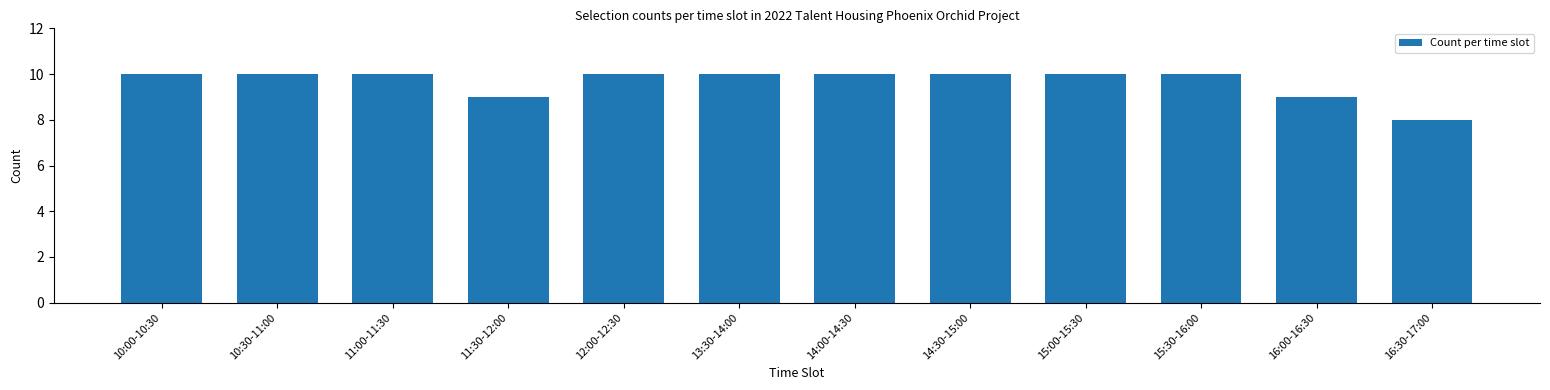

Reading left to right, what are all the values shown in this chart?

10:00-10:30=10	10:30-11:00=10	11:00-11:30=10	11:30-12:00=9	12:00-12:30=10	13:30-14:00=10	14:00-14:30=10	14:30-15:00=10	15:00-15:30=10	15:30-16:00=10	16:00-16:30=9	16:30-17:00=8